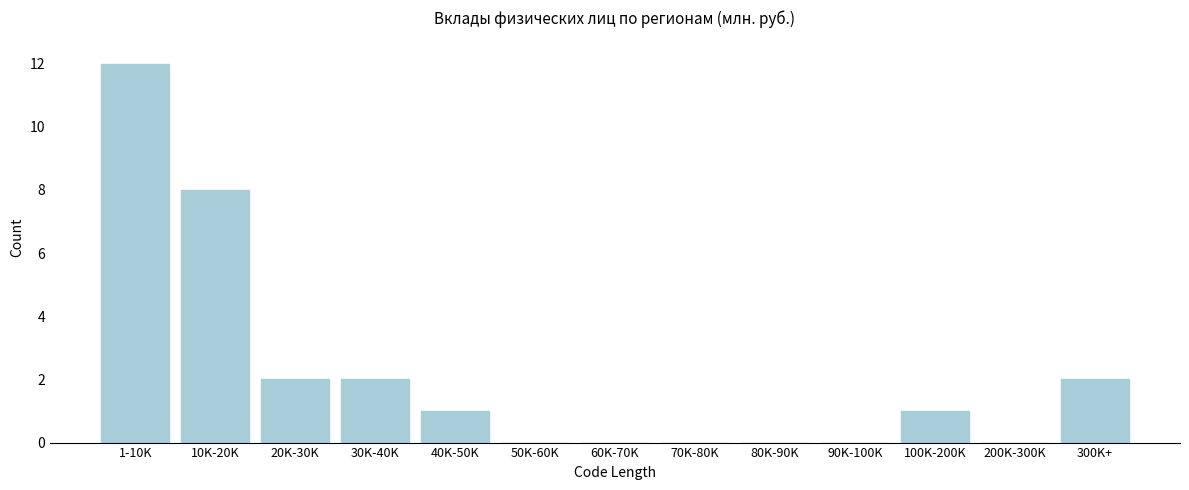

Reading right to left, extract all data points from this chart.

300K+=2	200K-300K=0	100K-200K=1	90K-100K=0	80K-90K=0	70K-80K=0	60K-70K=0	50K-60K=0	40K-50K=1	30K-40K=2	20K-30K=2	10K-20K=8	1-10K=12